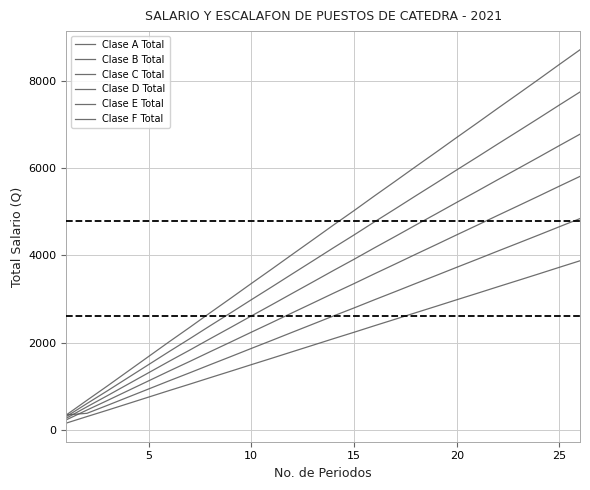

Does the chart display data point markers on the line(s)?

No